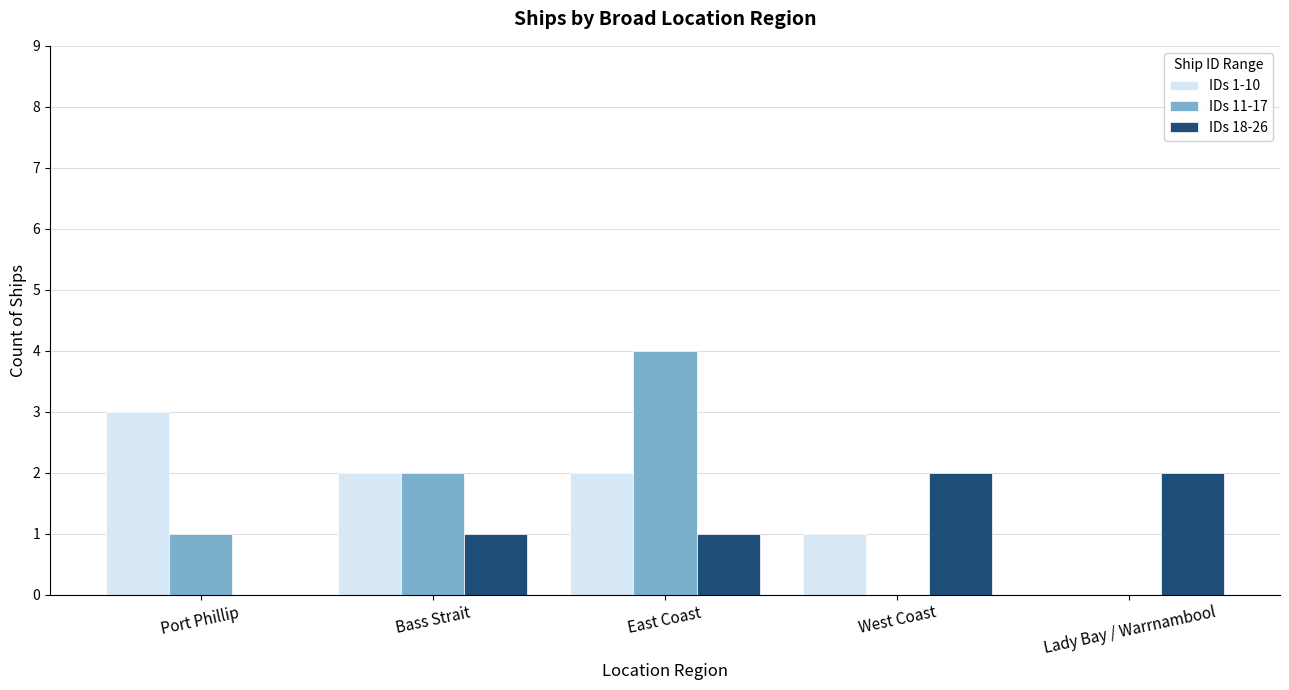

Reading left to right, extract all data points from this chart.

IDs 1-10: Port Phillip=3	Bass Strait=2	East Coast=2	West Coast=1	Lady Bay / Warrnambool=0
IDs 11-17: Port Phillip=1	Bass Strait=2	East Coast=4	West Coast=0	Lady Bay / Warrnambool=0
IDs 18-26: Port Phillip=0	Bass Strait=1	East Coast=1	West Coast=2	Lady Bay / Warrnambool=2